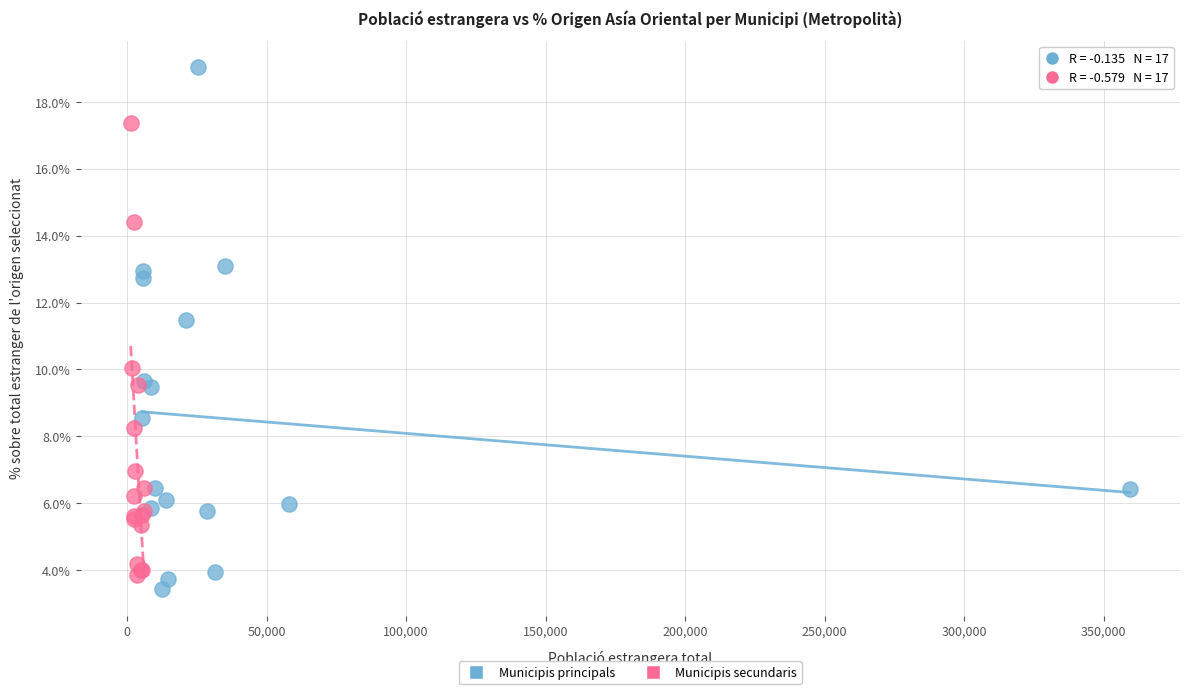

Which series reaches the maximum Y coordinate?

Municipis principals